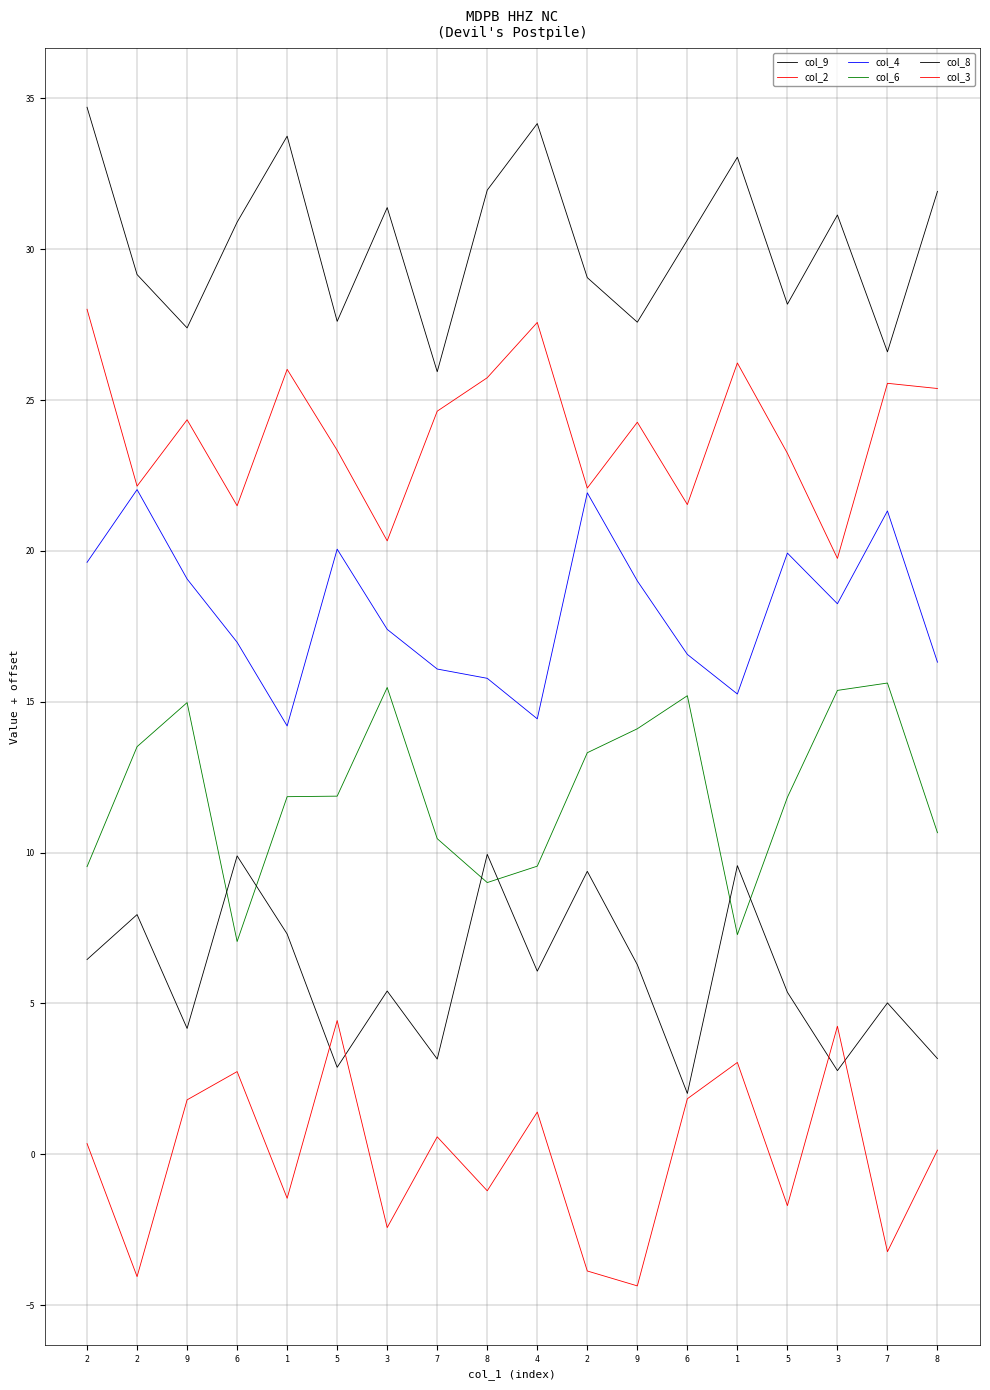

What is the lowest value of the col_6 series?

7.1